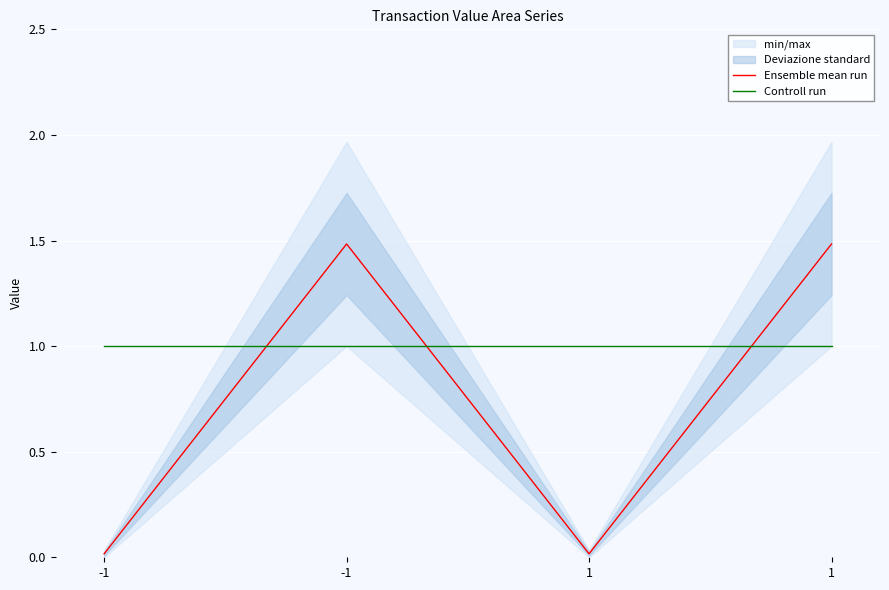

What is the difference between the highest and lowest values at -1?

1.0